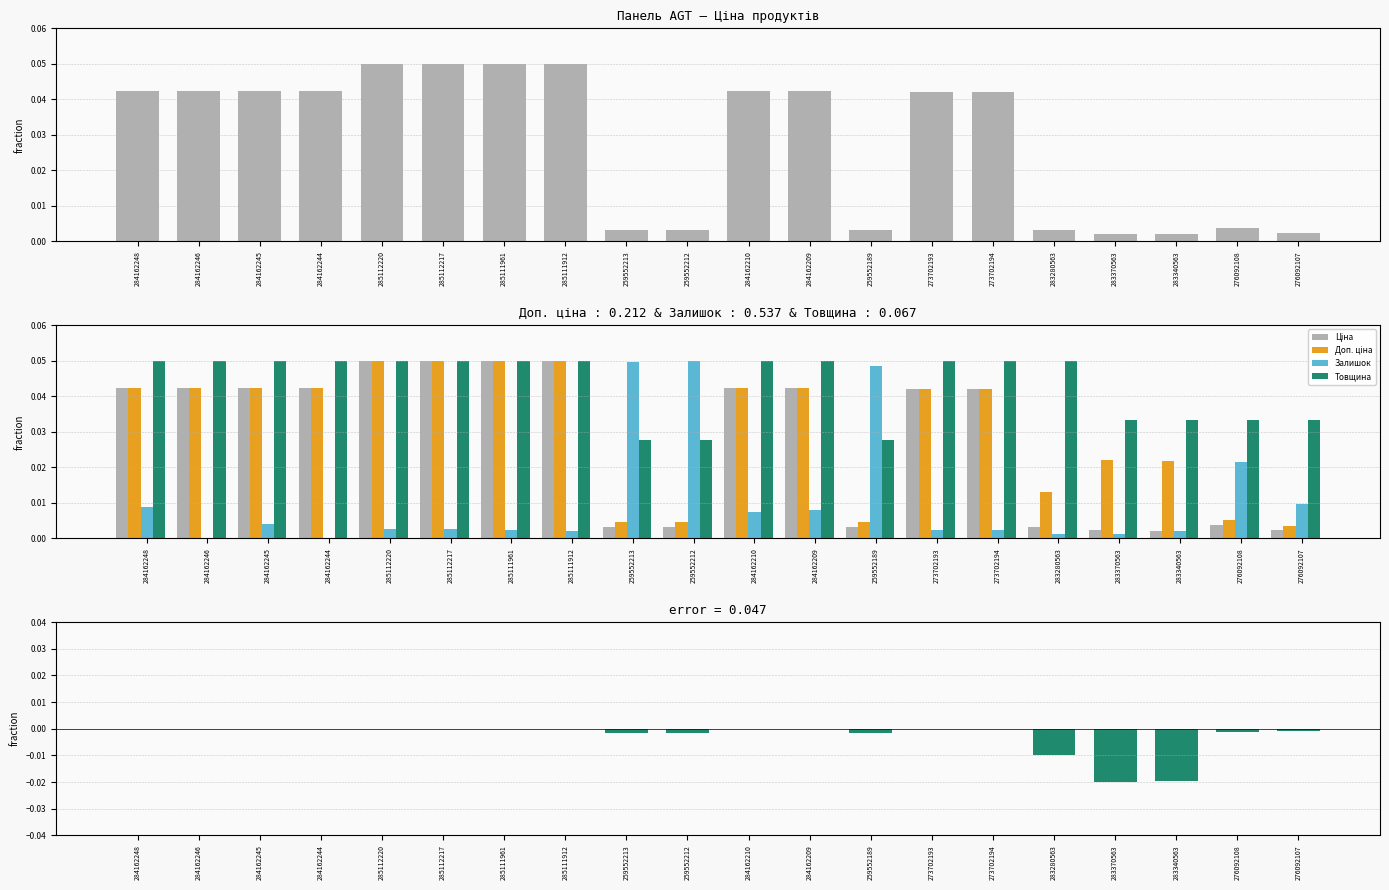

Which series has the largest range (max minus min)?

Залишок